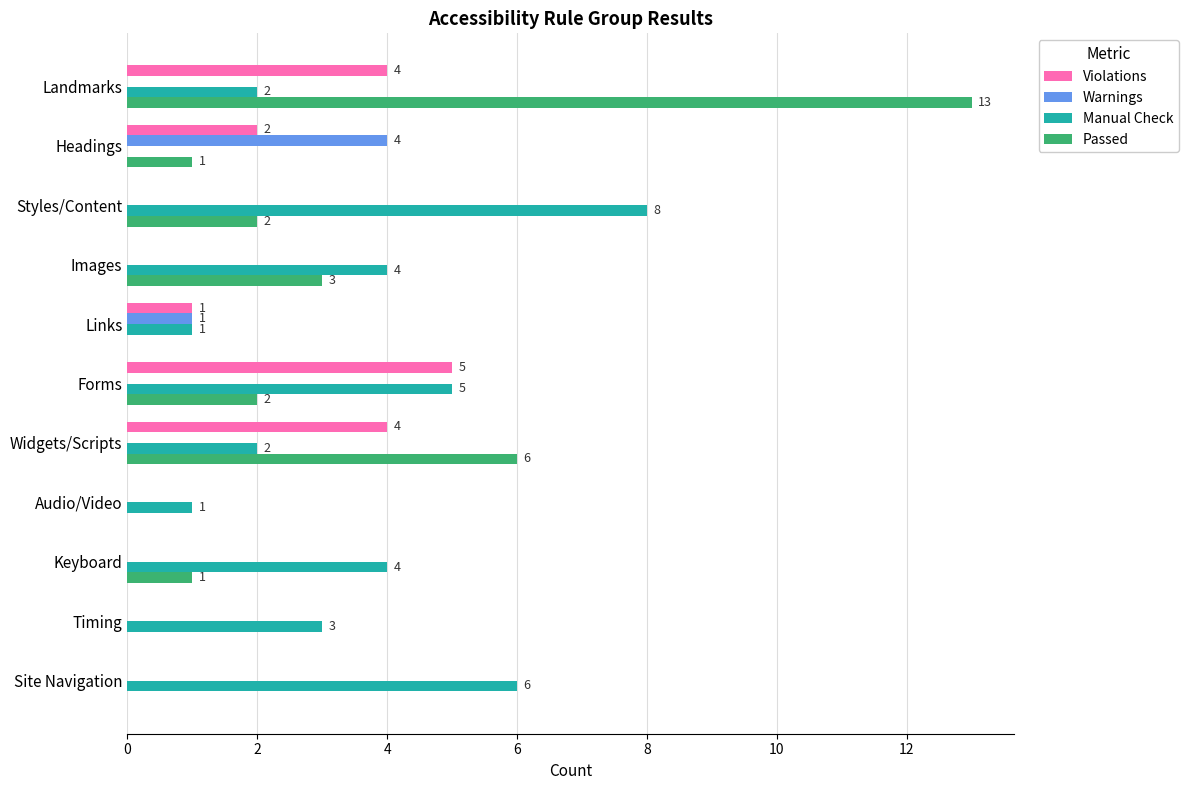

The Warnings series shows 2 at Headings. True or false?

False